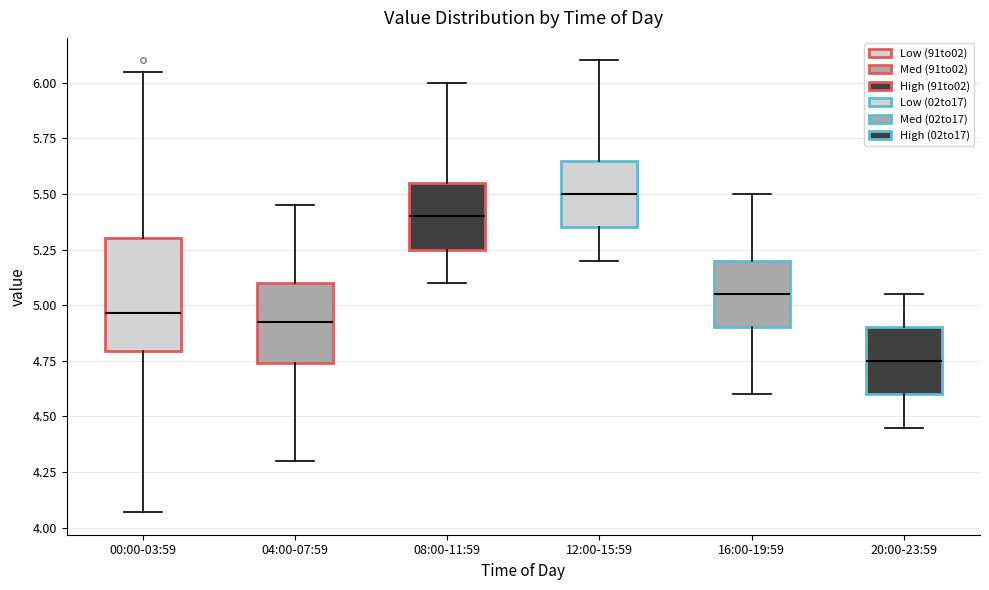

Reading left to right, read every box against the y-axis: the position of its median line, the range the box covers, and the ends of its whiskers. The values are not printed on the chart, so give them approximately, as read against the axis.

00:00-03:59: median 4.95, box 4.80 to 5.30, whiskers 4.05 to 6.05
04:00-07:59: median 4.95, box 4.75 to 5.10, whiskers 4.30 to 5.45
08:00-11:59: median 5.40, box 5.25 to 5.55, whiskers 5.10 to 6.00
12:00-15:59: median 5.50, box 5.35 to 5.65, whiskers 5.20 to 6.10
16:00-19:59: median 5.05, box 4.90 to 5.20, whiskers 4.60 to 5.50
20:00-23:59: median 4.75, box 4.60 to 4.90, whiskers 4.45 to 5.05